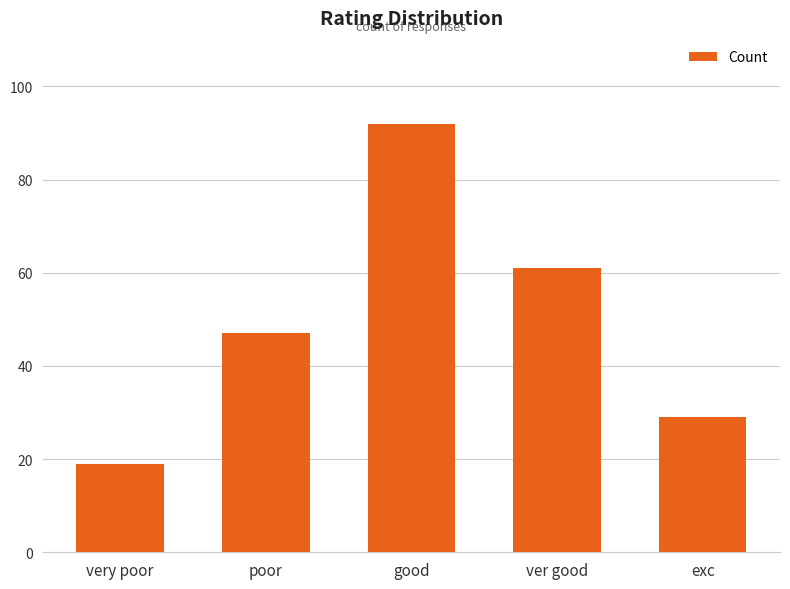

What is the difference between the maximum and minimum values?

73